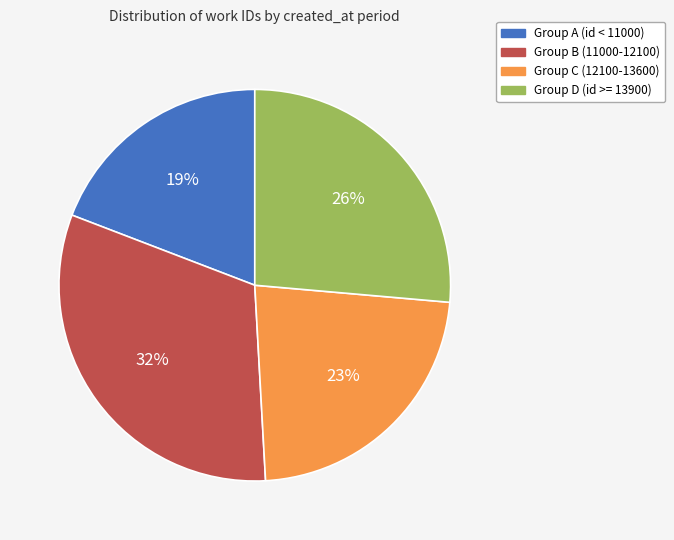

To the nearest percent, what is the average slice percentage?

25%